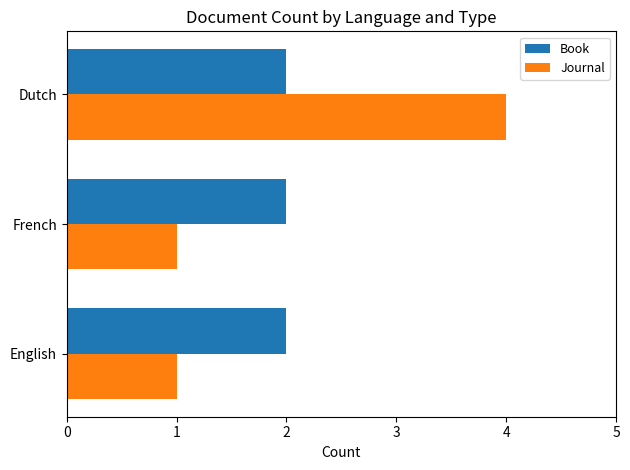

The value of Book at Dutch is 2. True or false?

True